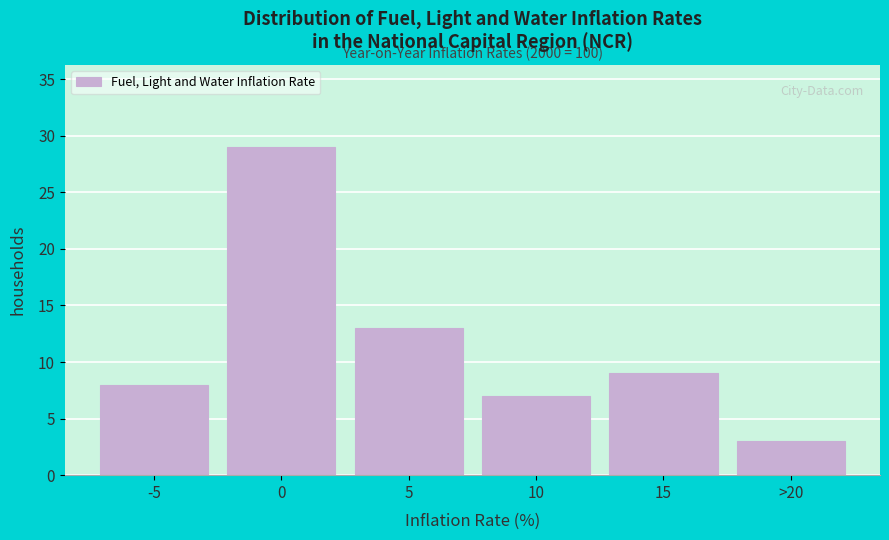

Reading left to right, extract all data points from this chart.

-5=8	0=29	5=13	10=7	15=9	>20=3